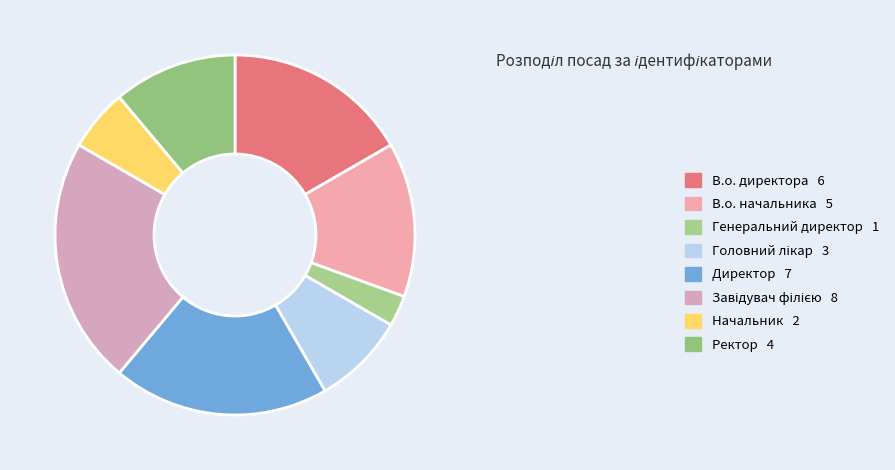

True or false: Ректор accounts for 1% of the total.

False